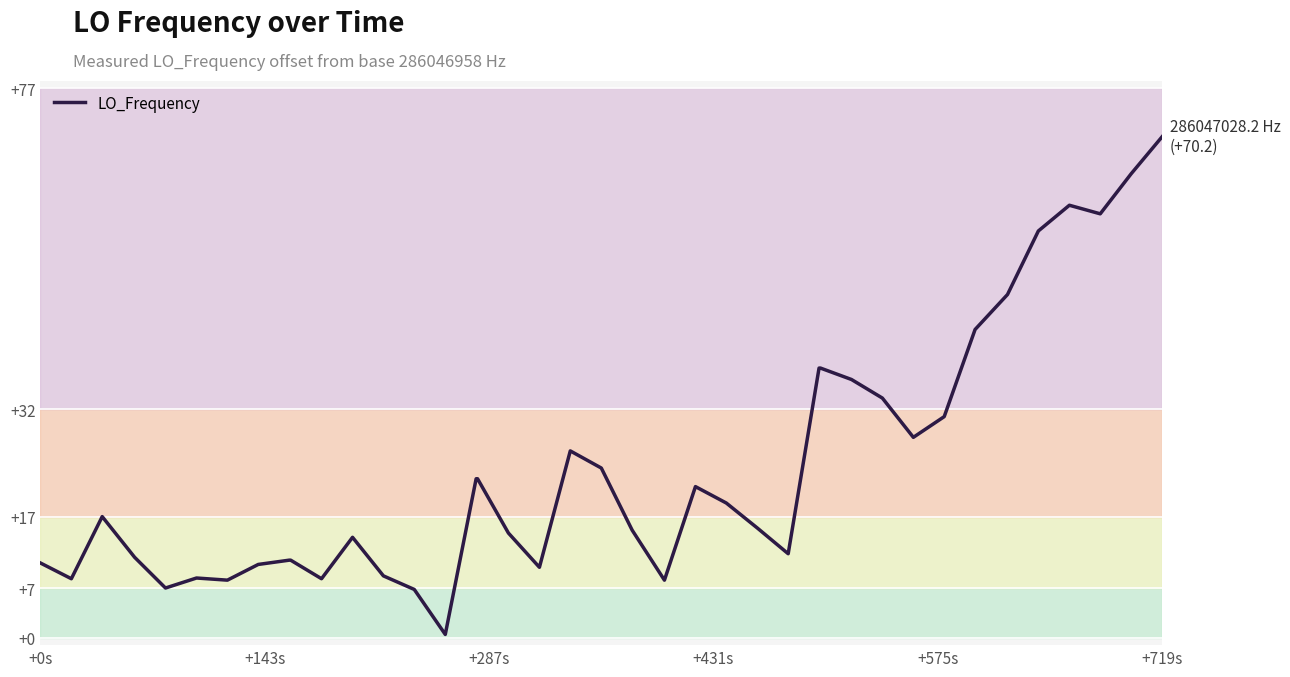

Does the chart display data point markers on the line(s)?

No